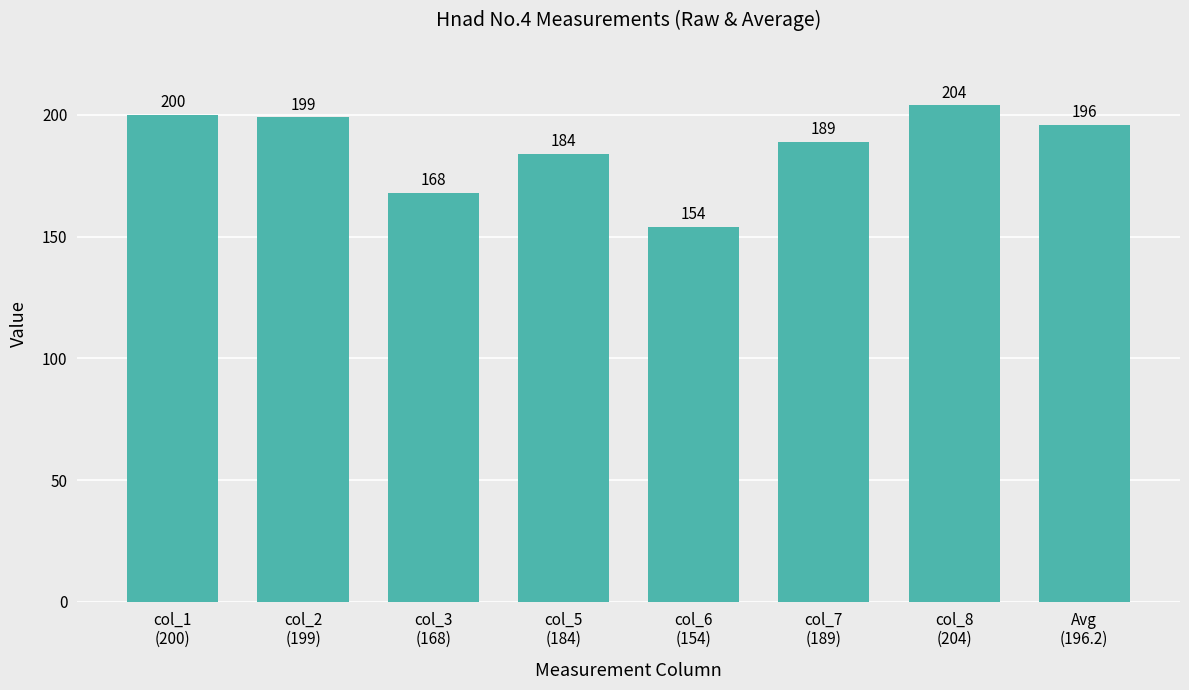

What is the sum of the values at col_5
(184) and col_7
(189)?

373